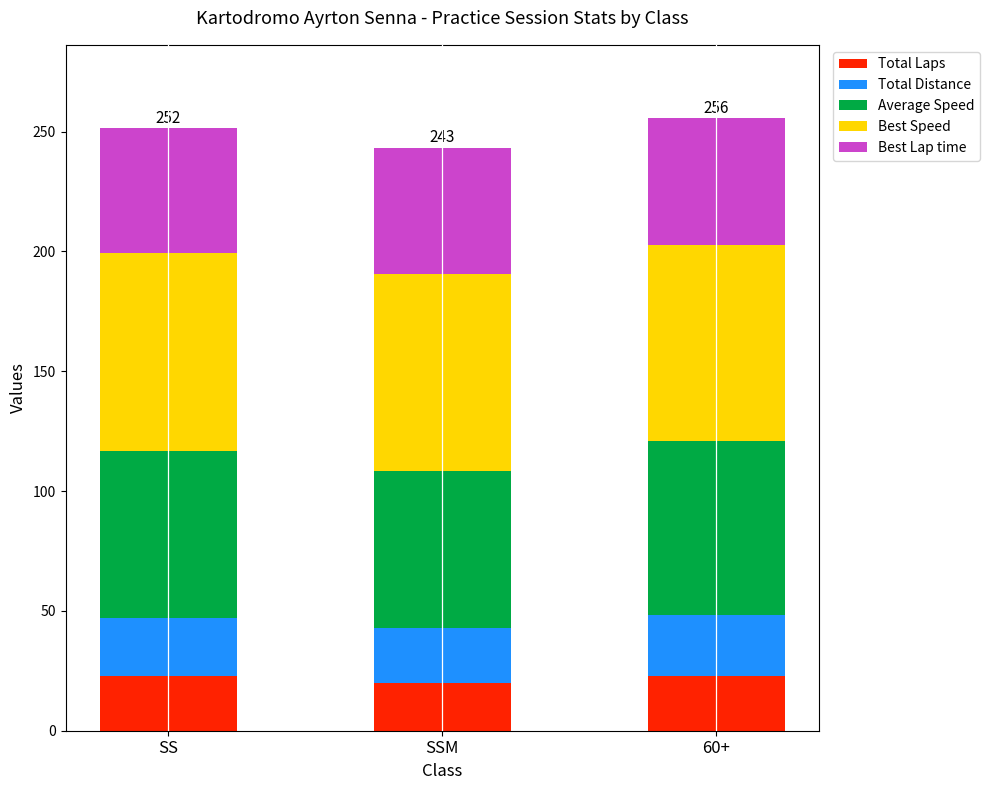

Reading left to right, what are the values for Total Laps?

SS=23.0	SSM=20.0	60+=23.0